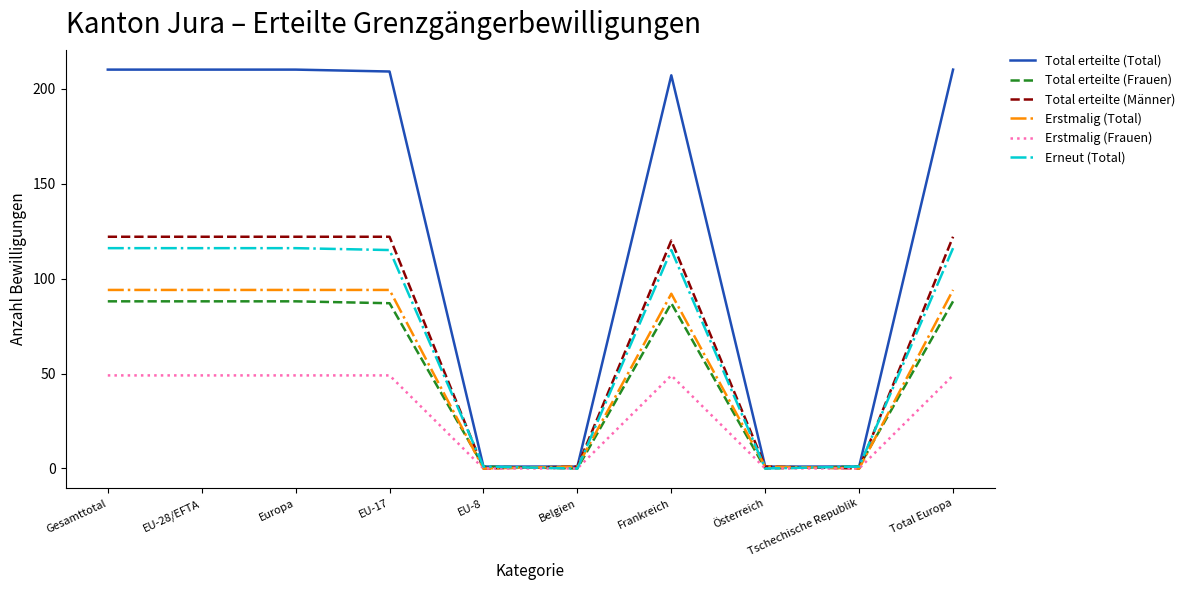

Reading right to left, what are all the values shown in this chart?

Total erteilte (Total): Total Europa=210	Tschechische Republik=1	Österreich=1	Frankreich=207	Belgien=1	EU-8=1	EU-17=209	Europa=210	EU-28/EFTA=210	Gesamttotal=210
Total erteilte (Frauen): Total Europa=88	Tschechische Republik=1	Österreich=0	Frankreich=87	Belgien=0	EU-8=1	EU-17=87	Europa=88	EU-28/EFTA=88	Gesamttotal=88
Total erteilte (Männer): Total Europa=122	Tschechische Republik=0	Österreich=1	Frankreich=120	Belgien=1	EU-8=0	EU-17=122	Europa=122	EU-28/EFTA=122	Gesamttotal=122
Erstmalig (Total): Total Europa=94	Tschechische Republik=0	Österreich=1	Frankreich=92	Belgien=1	EU-8=0	EU-17=94	Europa=94	EU-28/EFTA=94	Gesamttotal=94
Erstmalig (Frauen): Total Europa=49	Tschechische Republik=0	Österreich=0	Frankreich=49	Belgien=0	EU-8=0	EU-17=49	Europa=49	EU-28/EFTA=49	Gesamttotal=49
Erneut (Total): Total Europa=116	Tschechische Republik=1	Österreich=0	Frankreich=115	Belgien=0	EU-8=1	EU-17=115	Europa=116	EU-28/EFTA=116	Gesamttotal=116